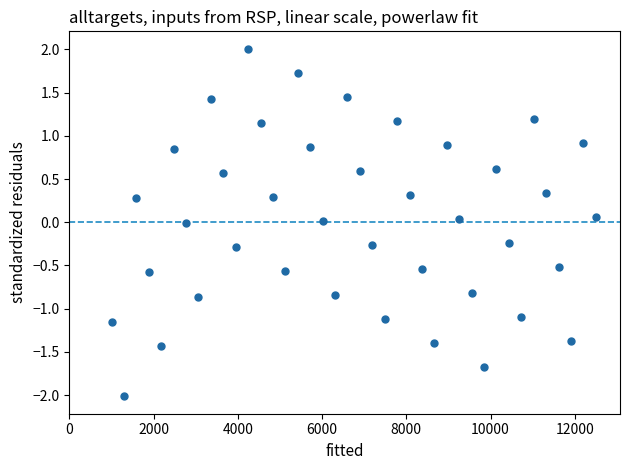

What is the range of Y values (max minus min)?

4.0